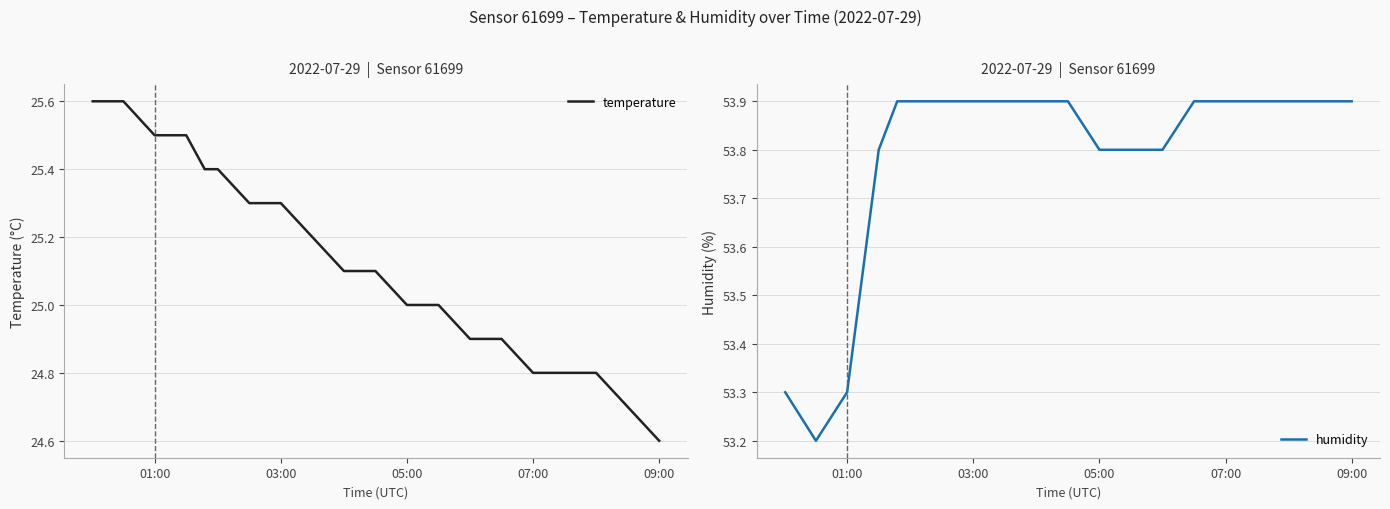

List the series in order of their peak value, highest first.

humidity, temperature